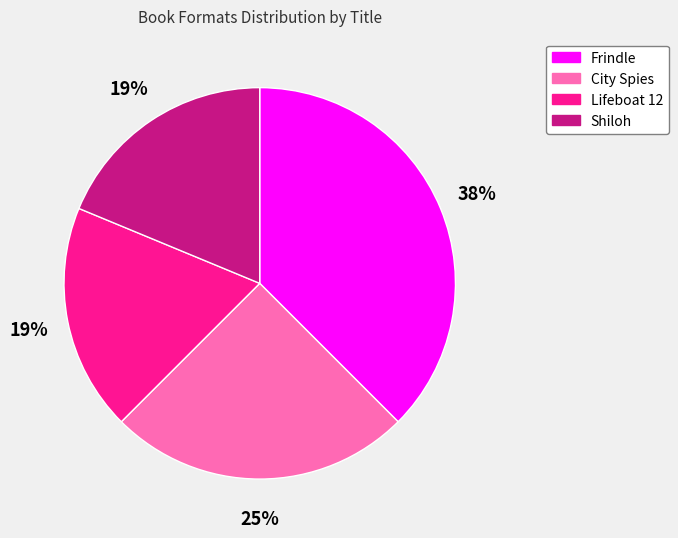

Is it true that City Spies is 25% of the pie?

True